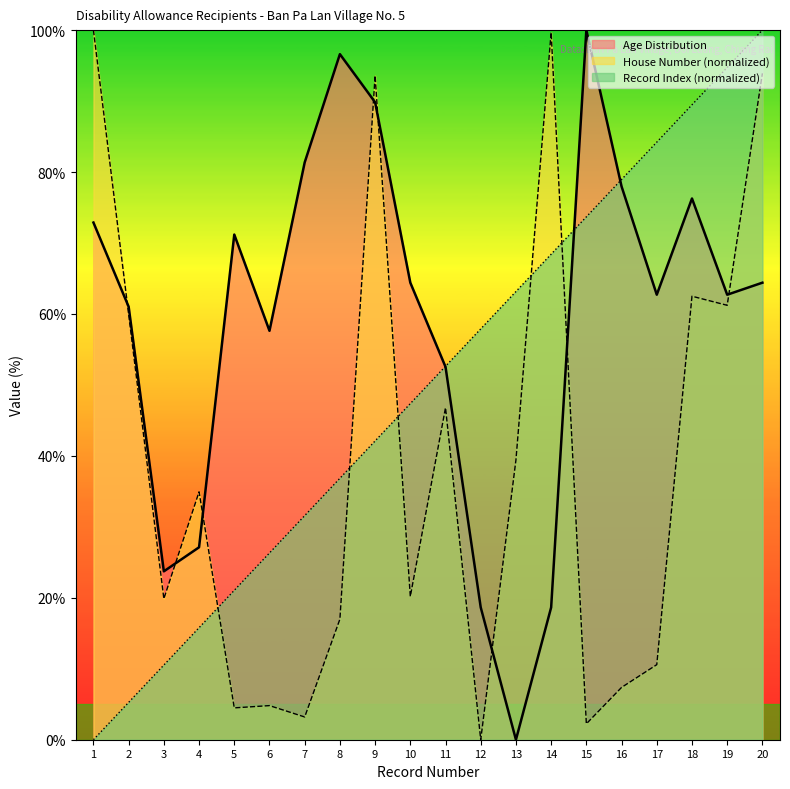

Where do Record Index and House Number first cross each other?

4 and 5